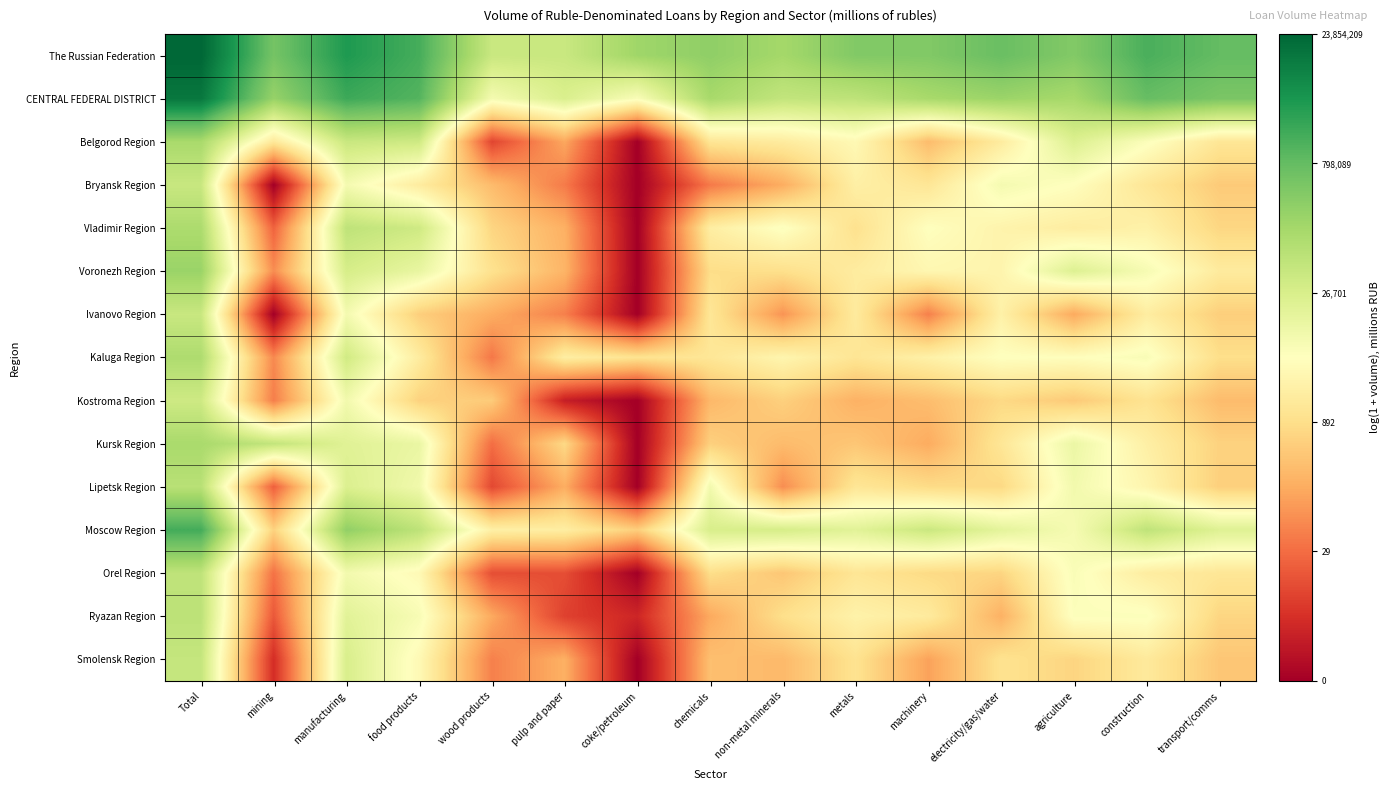

Which series has the largest total across all categories?

The Russian Federation